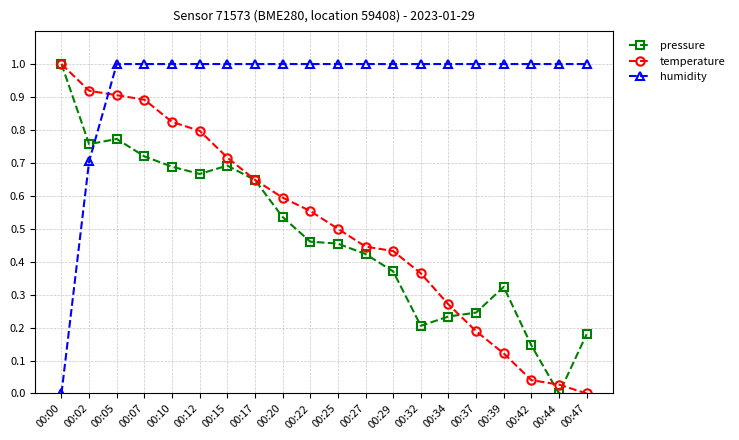

What are all the series names shown in the legend?

pressure, temperature, humidity